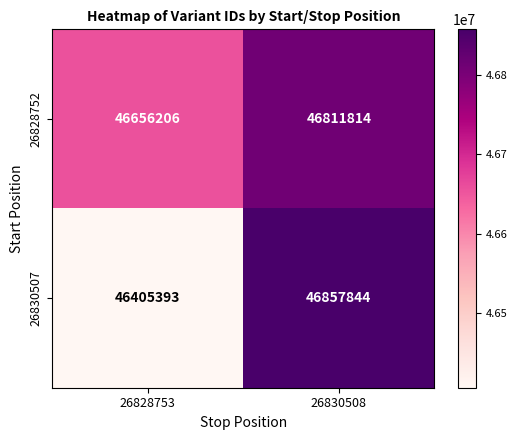

Which category has the highest value in the 26828752 series?

26830508